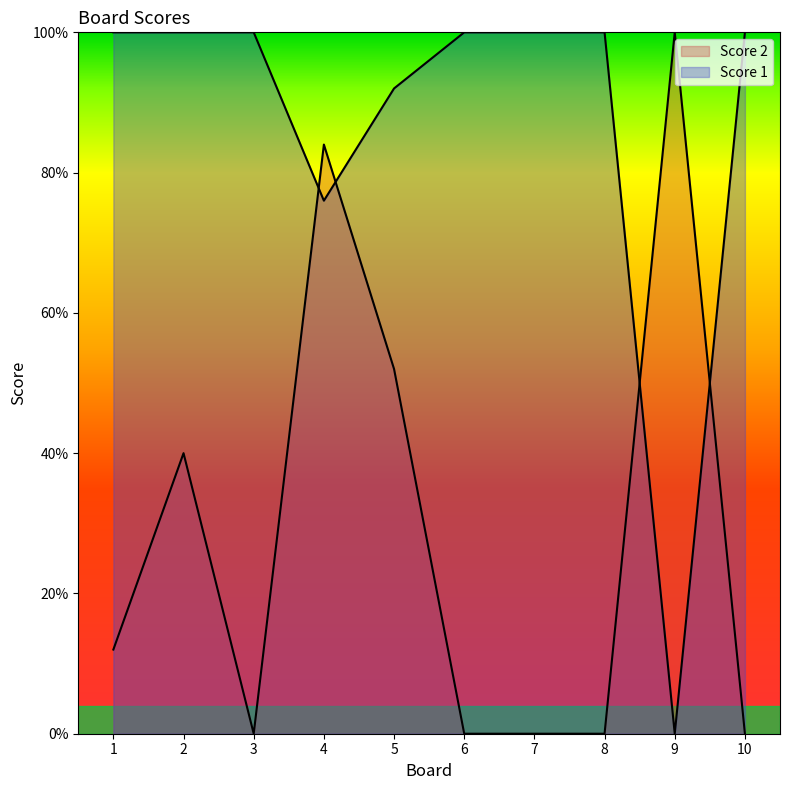

How many categories are shown in the chart?

10